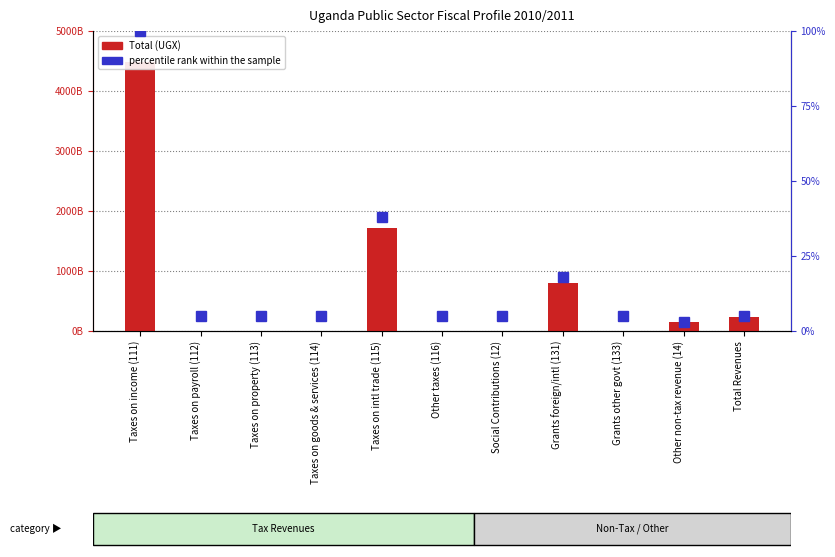

Reading left to right, what are all the values shown in this chart?

Total (UGX): Taxes on income (111)=4486015000000	Taxes on payroll (112)=0	Taxes on property (113)=0	Taxes on goods & services (114)=0	Taxes on intl trade (115)=1721135000000	Other taxes (116)=0	Social Contributions (12)=0	Grants foreign/intl (131)=792837000000	Grants other govt (133)=0	Other non-tax revenue (14)=153163000000	Total Revenues=239678000000
percentile rank within the sample: Taxes on income (111)=100	Taxes on payroll (112)=5	Taxes on property (113)=5	Taxes on goods & services (114)=5	Taxes on intl trade (115)=38	Other taxes (116)=5	Social Contributions (12)=5	Grants foreign/intl (131)=18	Grants other govt (133)=5	Other non-tax revenue (14)=3	Total Revenues=5